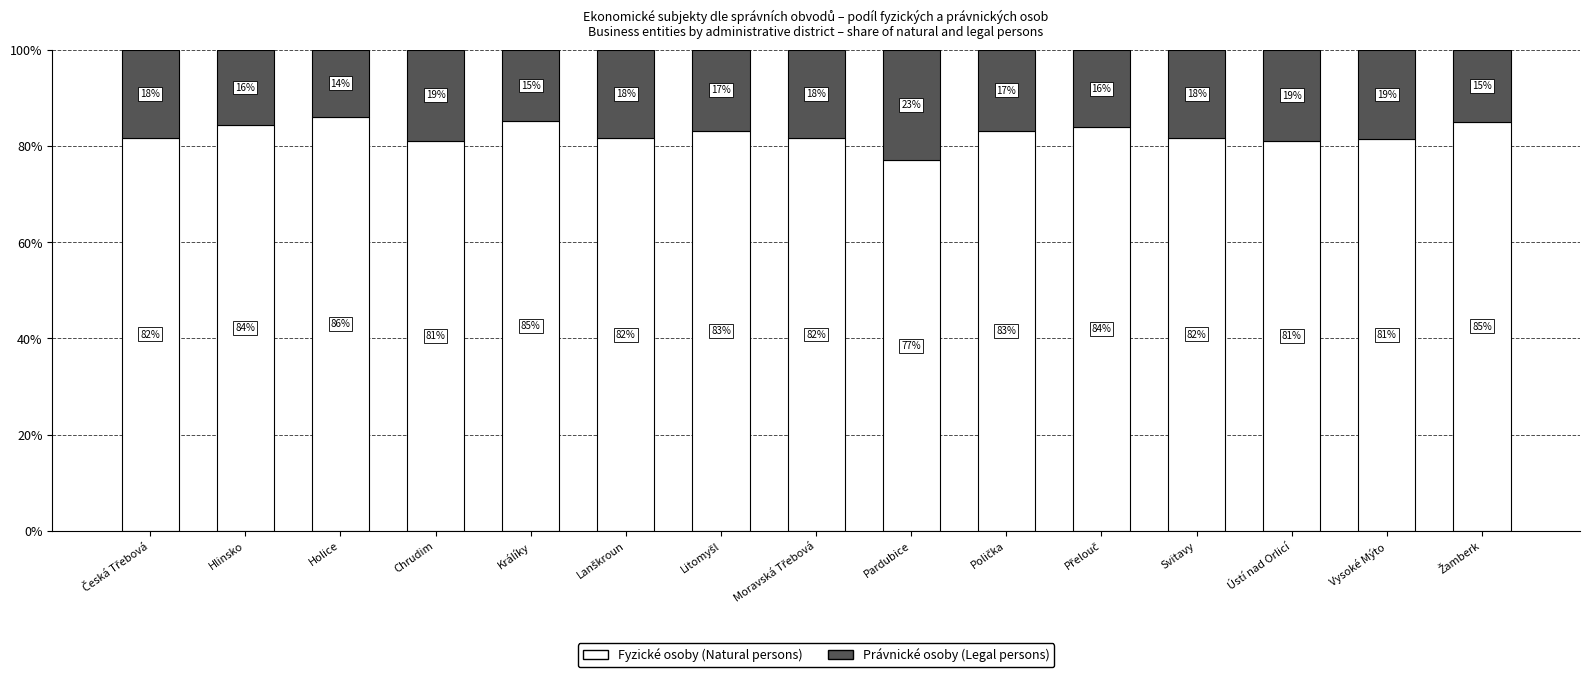

How many data points in Fyzické osoby (Natural persons) are above 81?

14